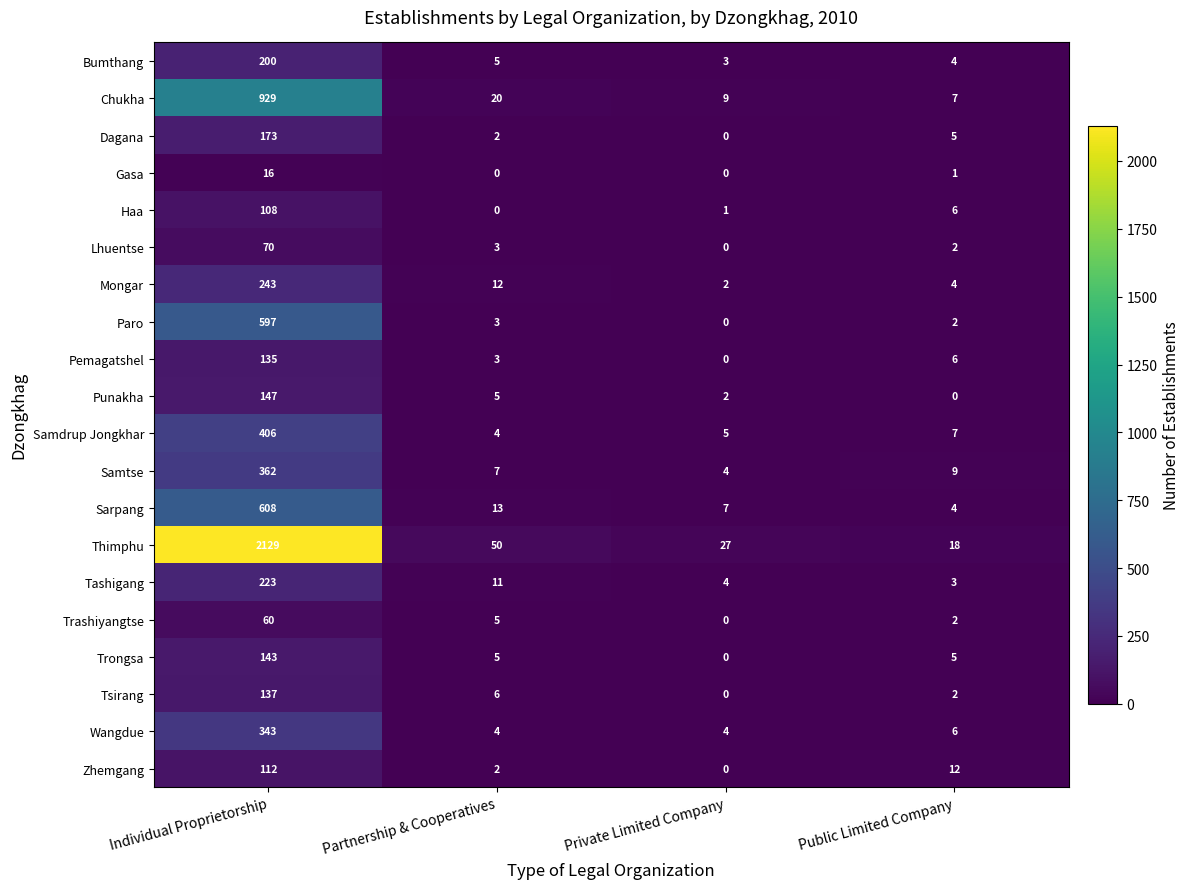

What is the total value across all series at Partnership & Cooperatives?

160